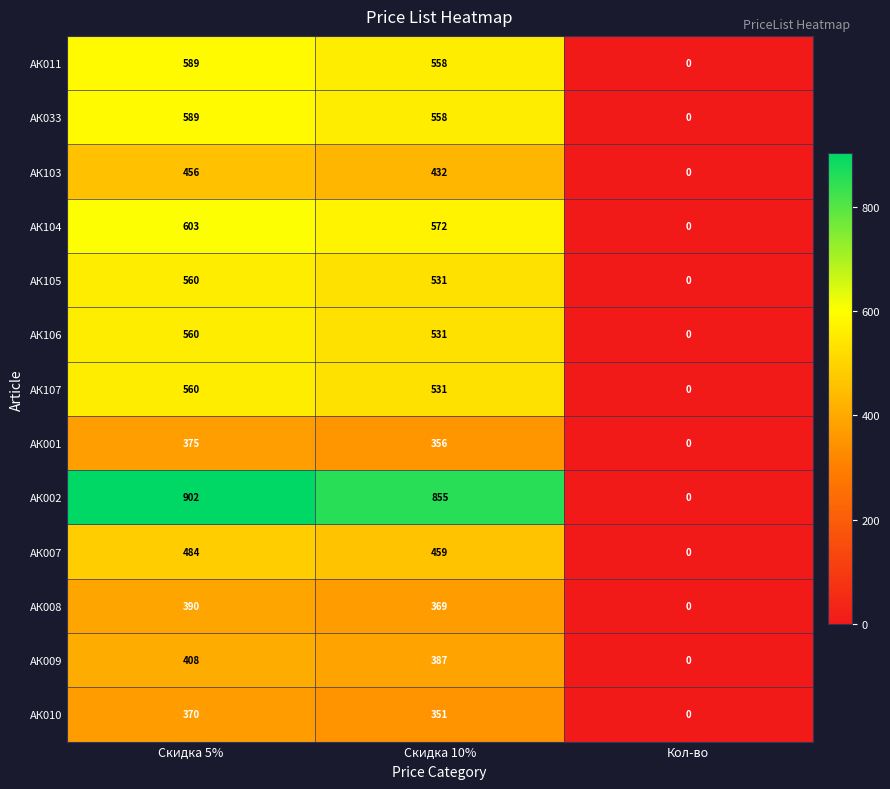

At which label is АК107 closest to 280?

Скидка 10%